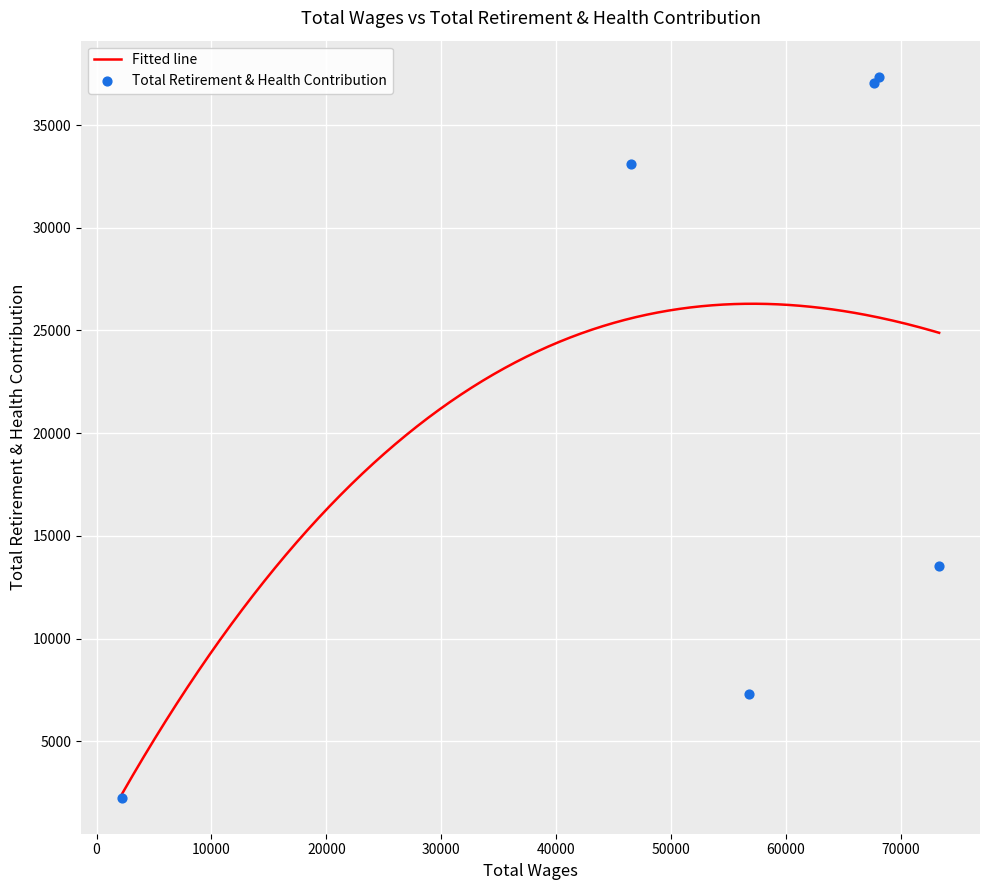

Which has a higher value, 68064 or 67679?

68064